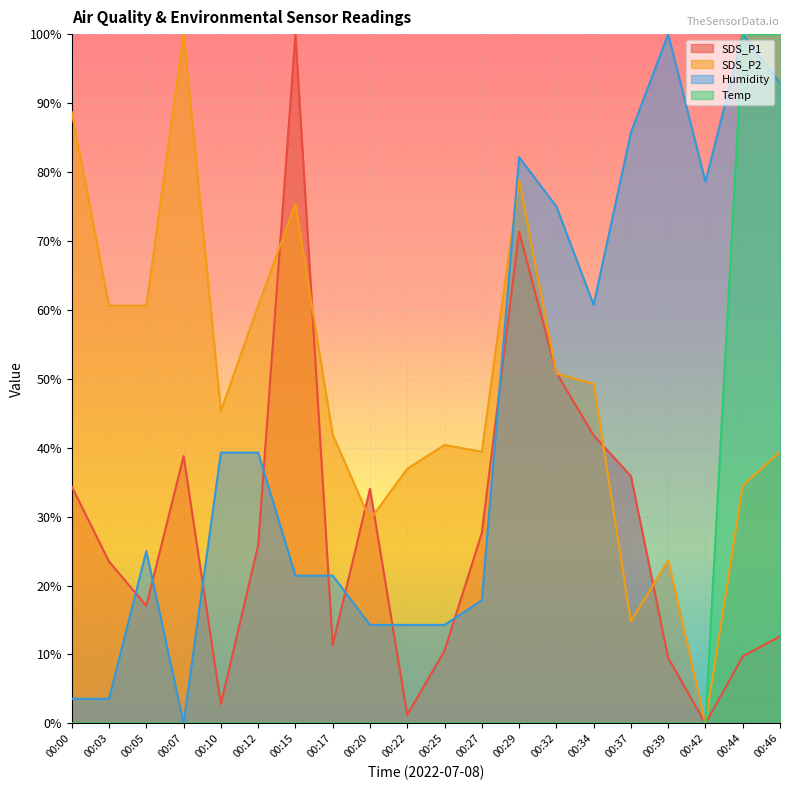

List the labels in order of Temp value, largest first.

00:44, 00:46, 00:00, 00:03, 00:05, 00:07, 00:10, 00:12, 00:15, 00:17, 00:20, 00:22, 00:25, 00:27, 00:29, 00:32, 00:34, 00:37, 00:39, 00:42